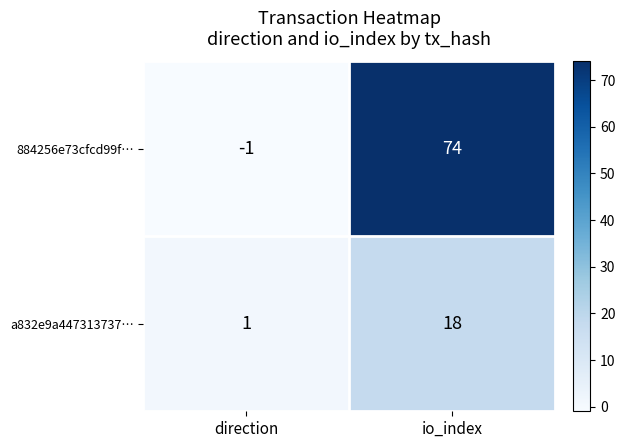

Reading left to right, list all the values displayed in this chart.

884256e73cfcd99f…: -1	74
a832e9a447313737…: 1	18